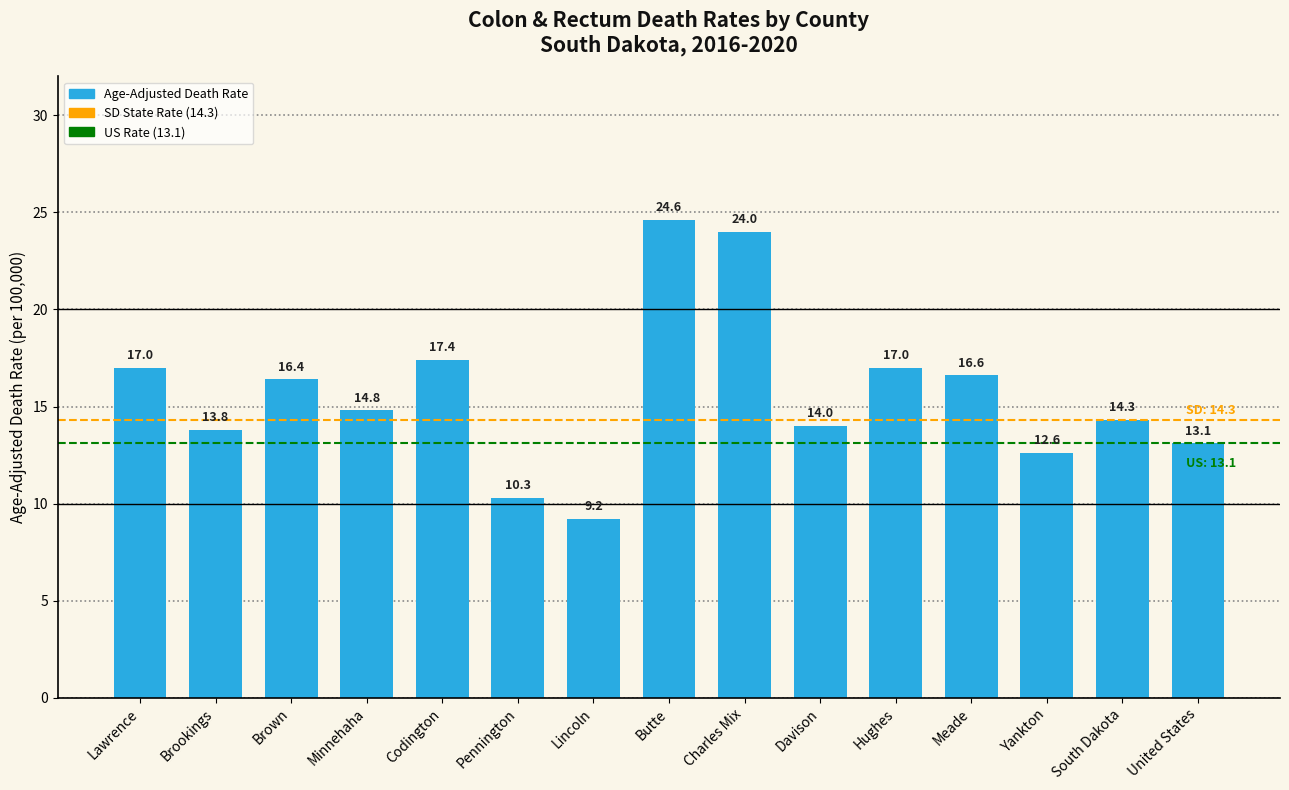

Which category has the highest value across all series?

Butte